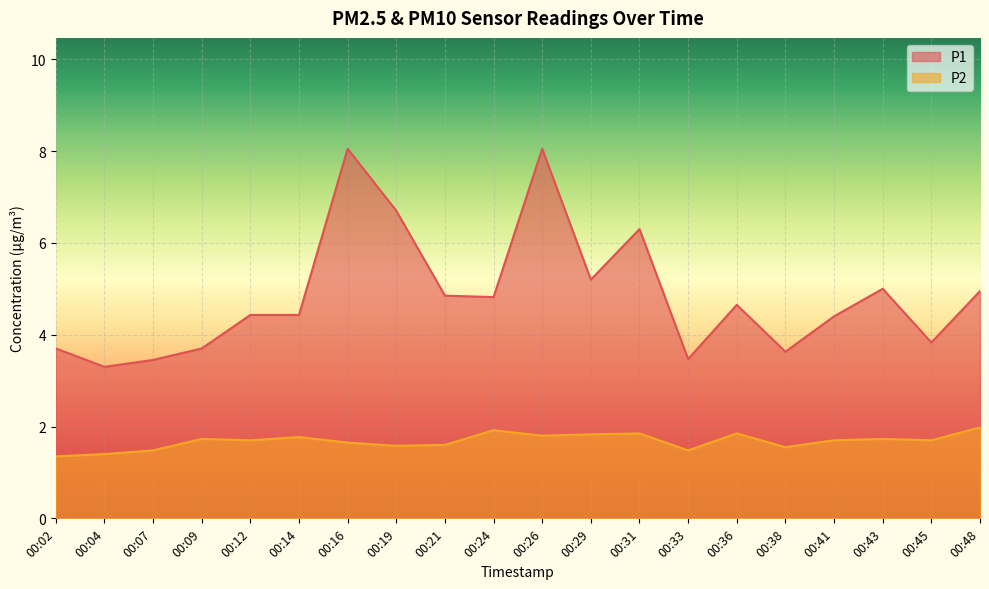

What is the approximate value of P1 at 00:38?

3.6